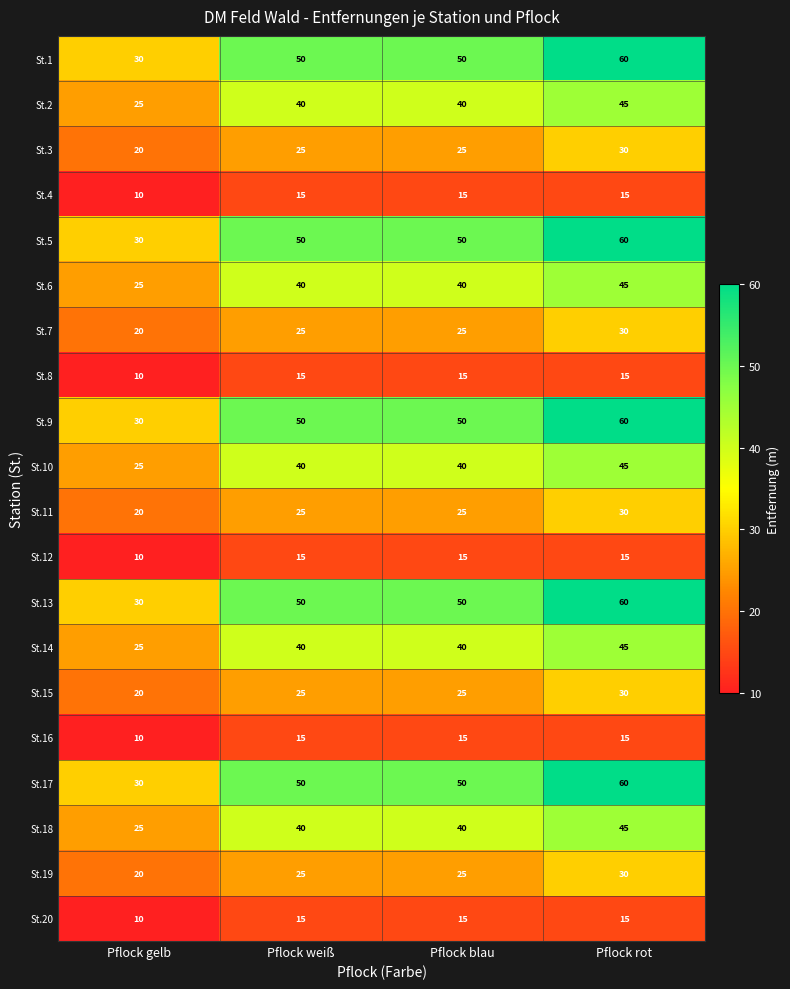

What is the total value across all series at Pflock gelb?

425